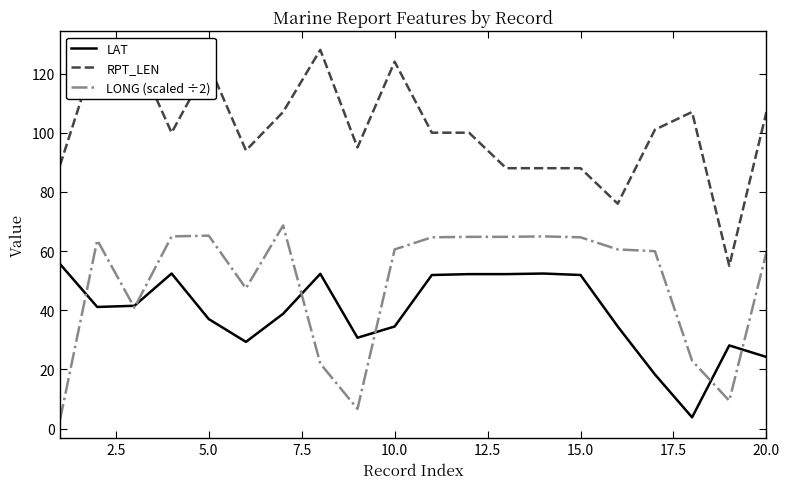

How many data points does each series have?

20